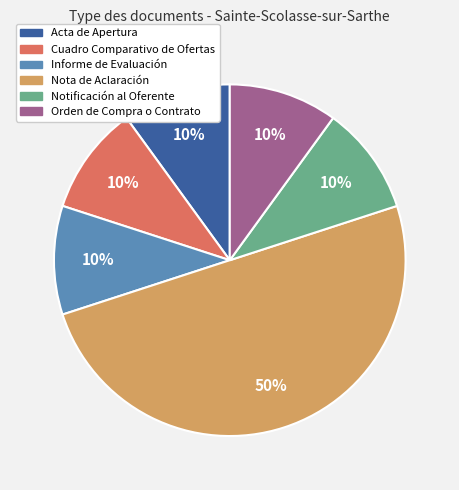

Approximately how many times larger is the value at Nota de Aclaración compared to Notificación al Oferente?

5.0